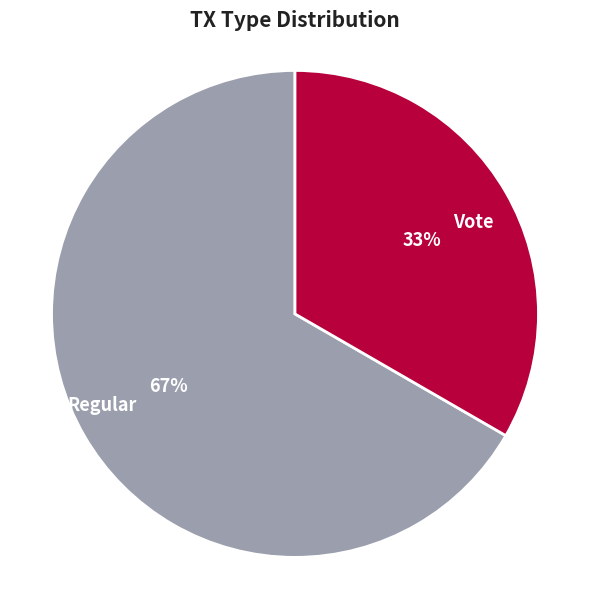

Count the number of slices in the pie.

2